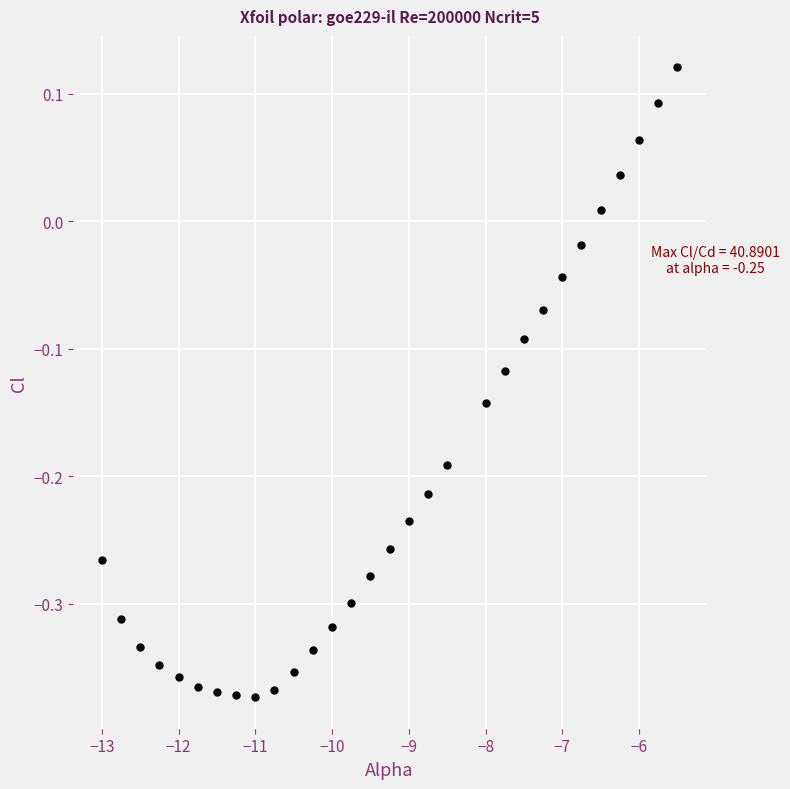

What is the range of Y values (max minus min)?

0.5